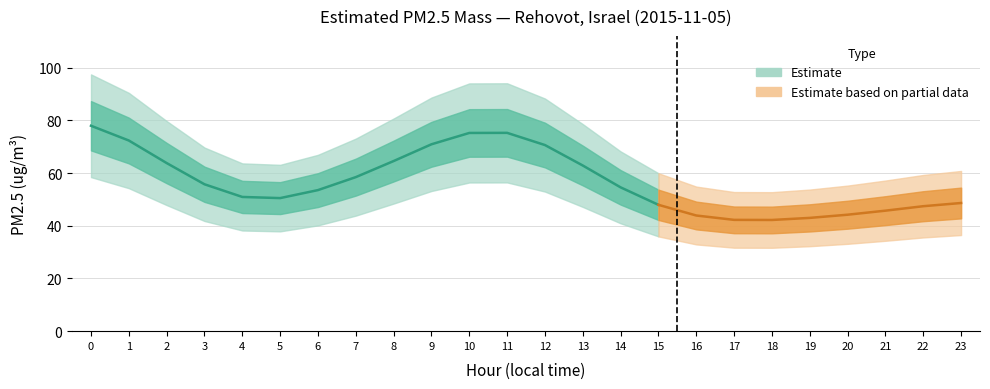

How many values are below 53?

12